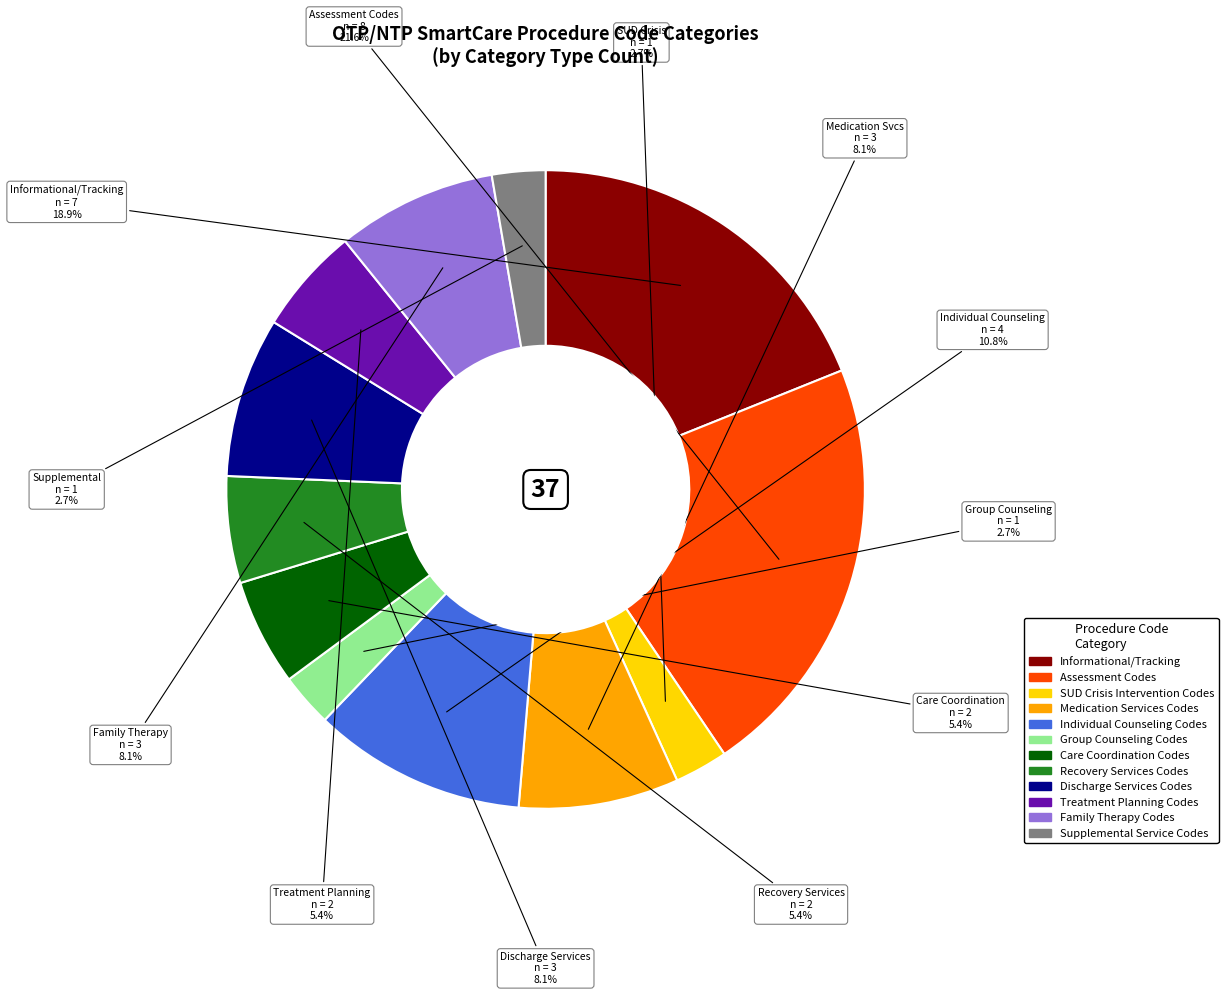

Combined, do Assessment Codes and Group Counseling Codes account for over 50%?

No